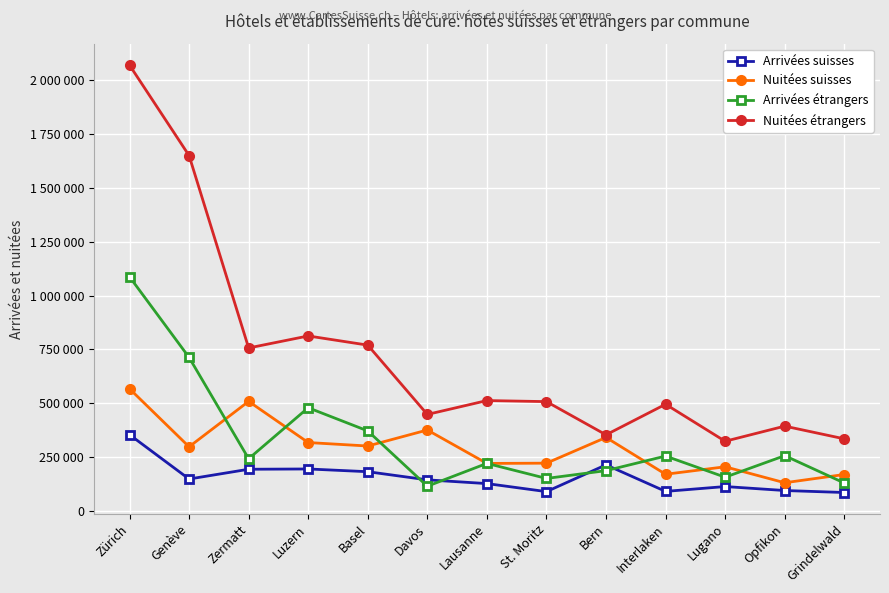

At Interlaken, list the series in order from largest to smallest.

Nuitées étrangers, Arrivées étrangers, Nuitées suisses, Arrivées suisses